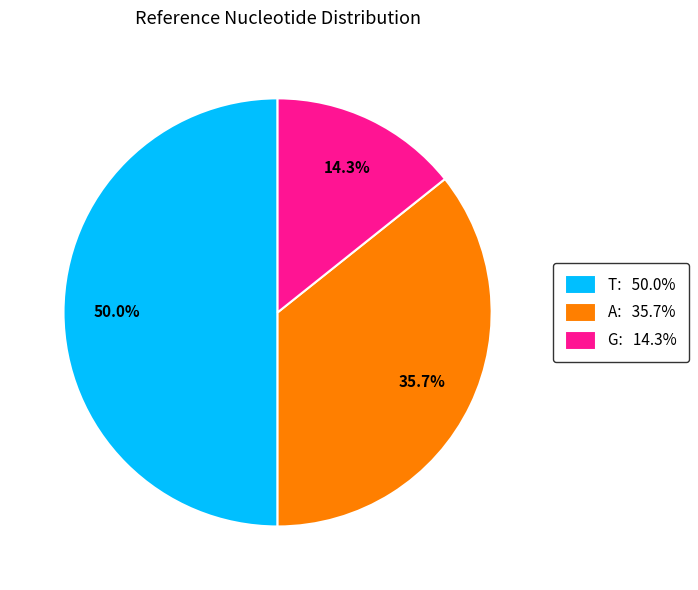

Rank the categories by value from highest to lowest.

T, A, G